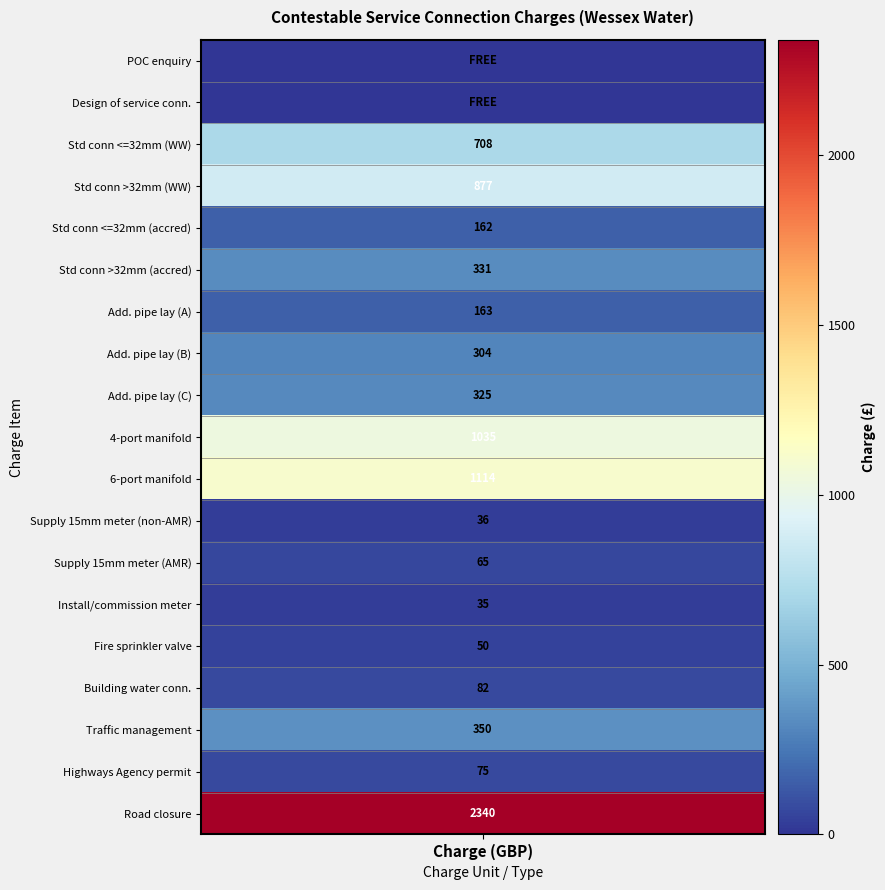

What is the highest value of the Highways Agency permit for traffic management series?

75